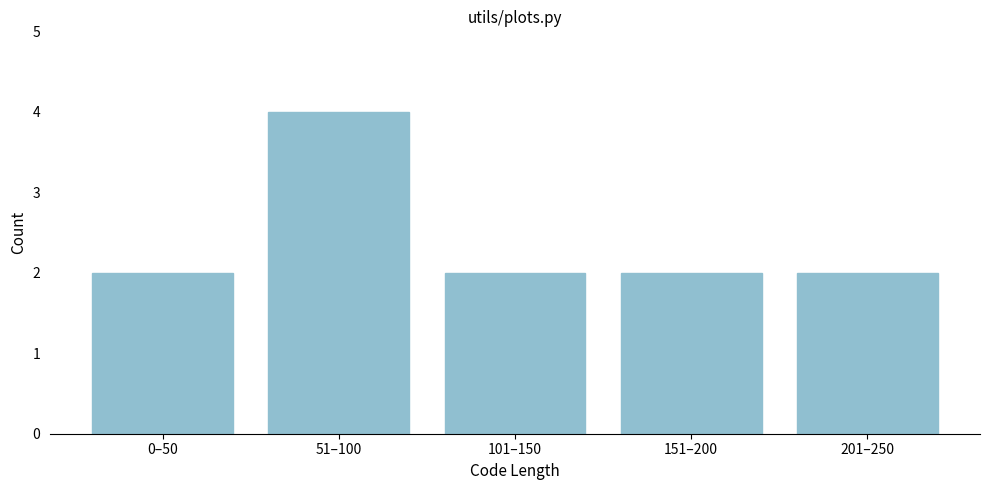

Reading left to right, extract all data points from this chart.

0–50=2	51–100=4	101–150=2	151–200=2	201–250=2